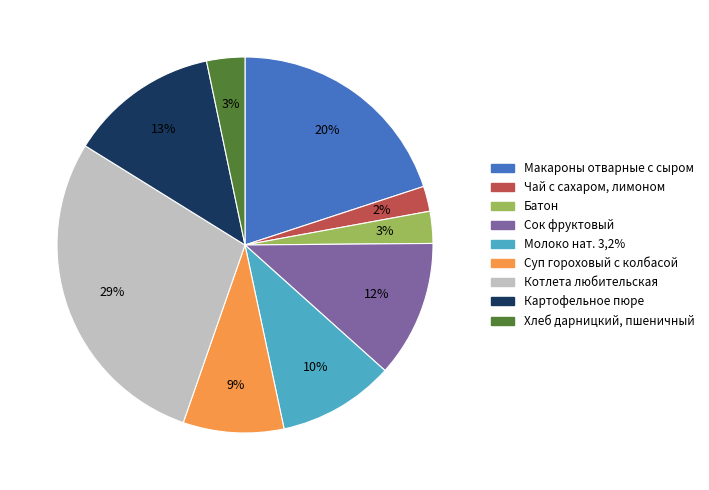

Approximately how many times larger is the value at Картофельное пюре compared to Молоко нат. 3,2%?

1.3